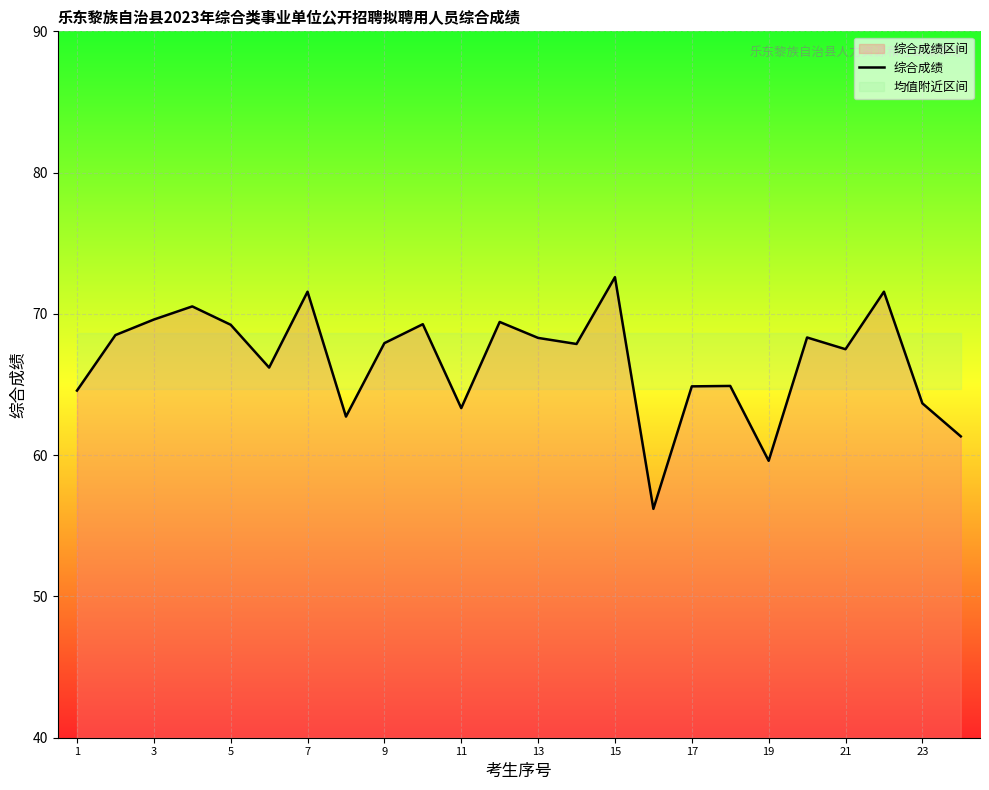

What is the minimum value shown in the chart?

56.2